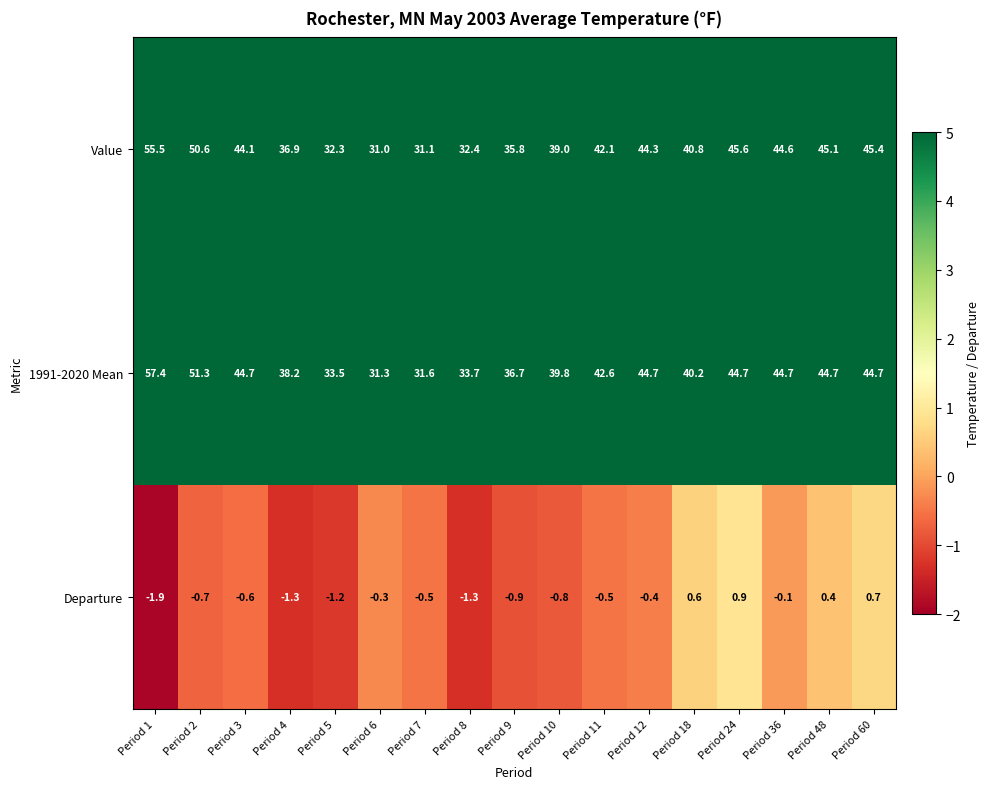

Which series has the largest total across all categories?

1991-2020 Mean